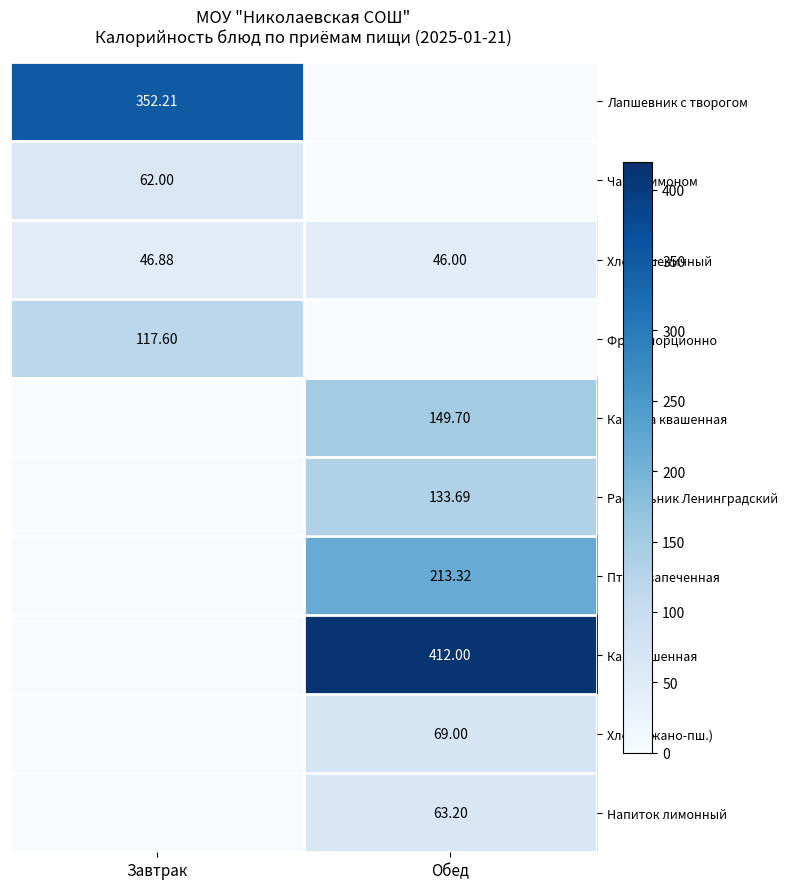

Which category has the lowest value in the Хлеб пшеничный series?

Обед